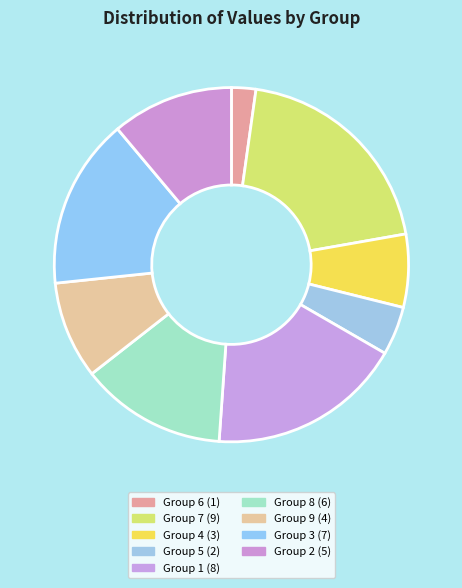

How many slices are in this pie chart?

9